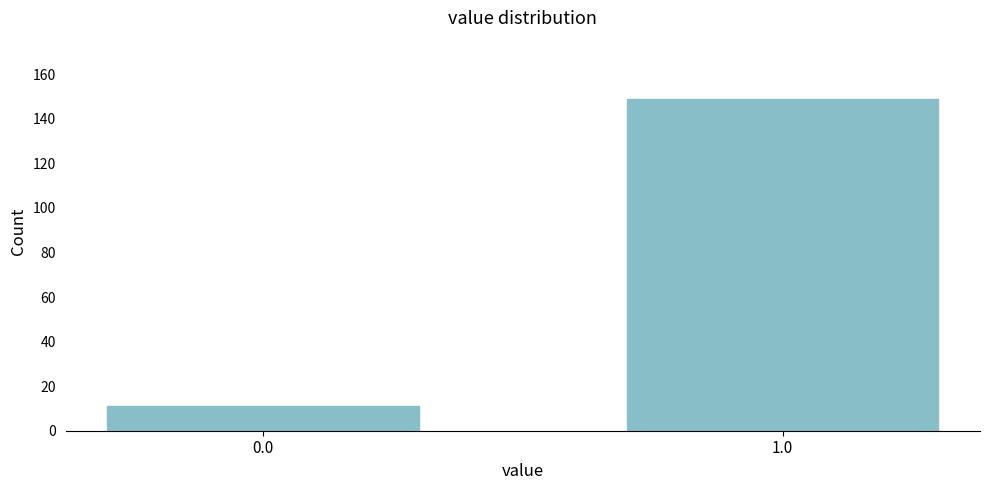

Reading left to right, extract all data points from this chart.

0.0=11	1.0=149